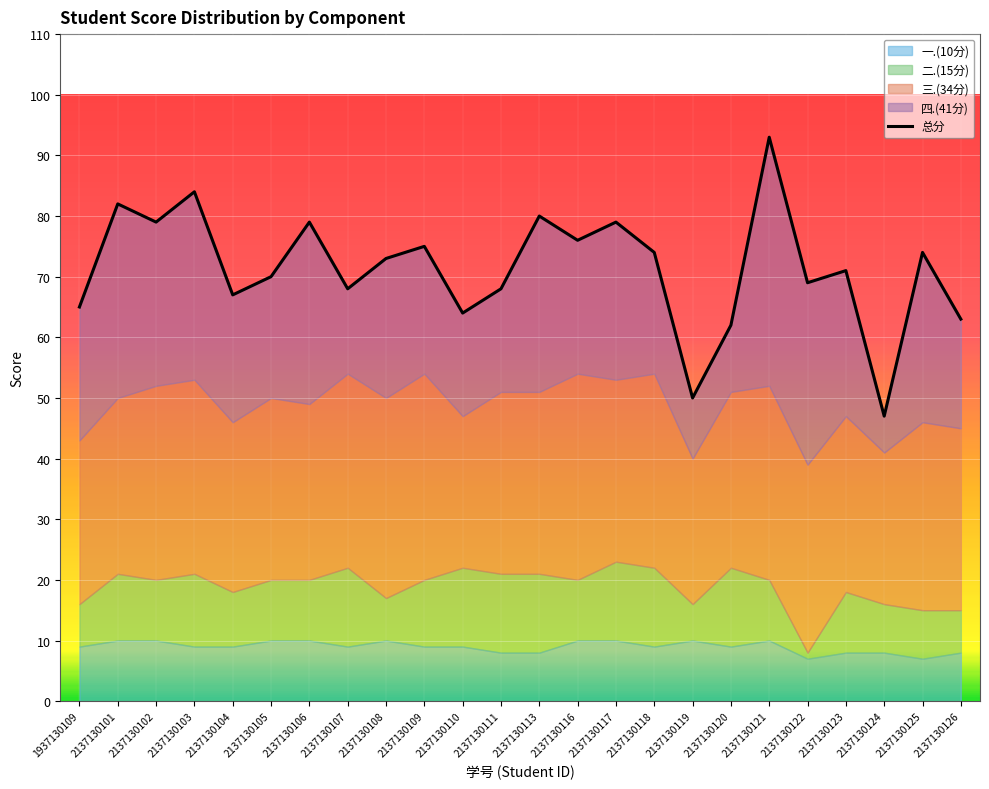

What is the difference between the maximum and minimum values?

46